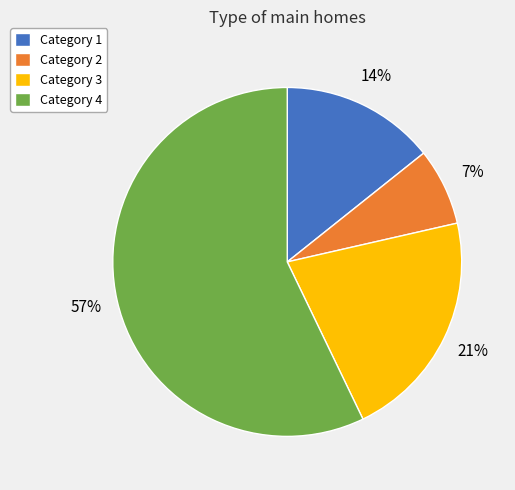

What percentage is the Category 1 slice, to the nearest percent?

14%